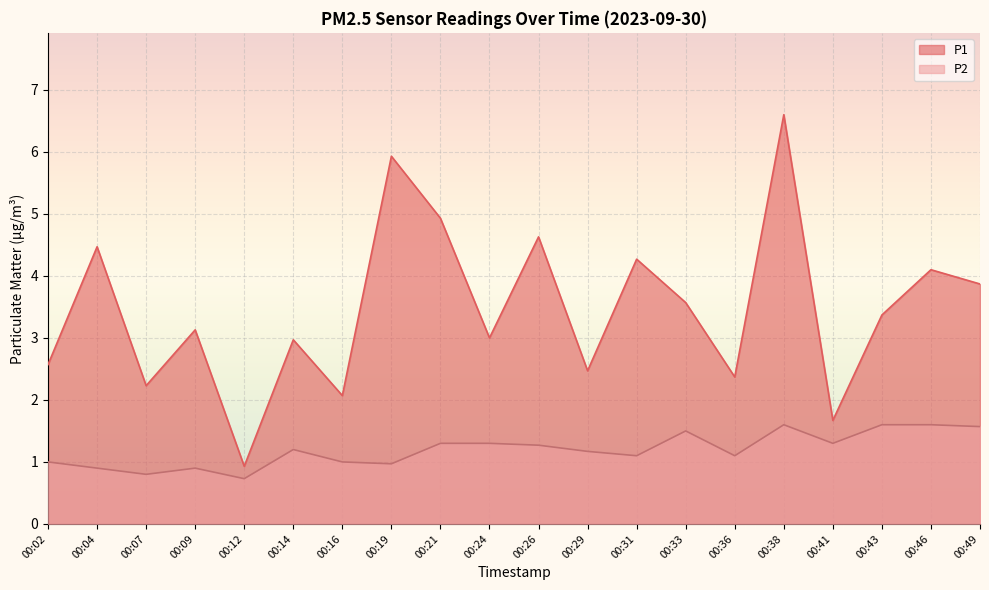

Reading left to right, what are all the values shown in this chart?

P1: 2.6	4.5	2.2	3.1	0.9	3.0	2.1	5.9	4.9	3.0	4.6	2.5	4.3	3.6	2.4	6.6	1.7	3.4	4.1	3.9
P2: 1.0	0.9	0.8	0.9	0.7	1.2	1.0	1.0	1.3	1.3	1.3	1.2	1.1	1.5	1.1	1.6	1.3	1.6	1.6	1.6